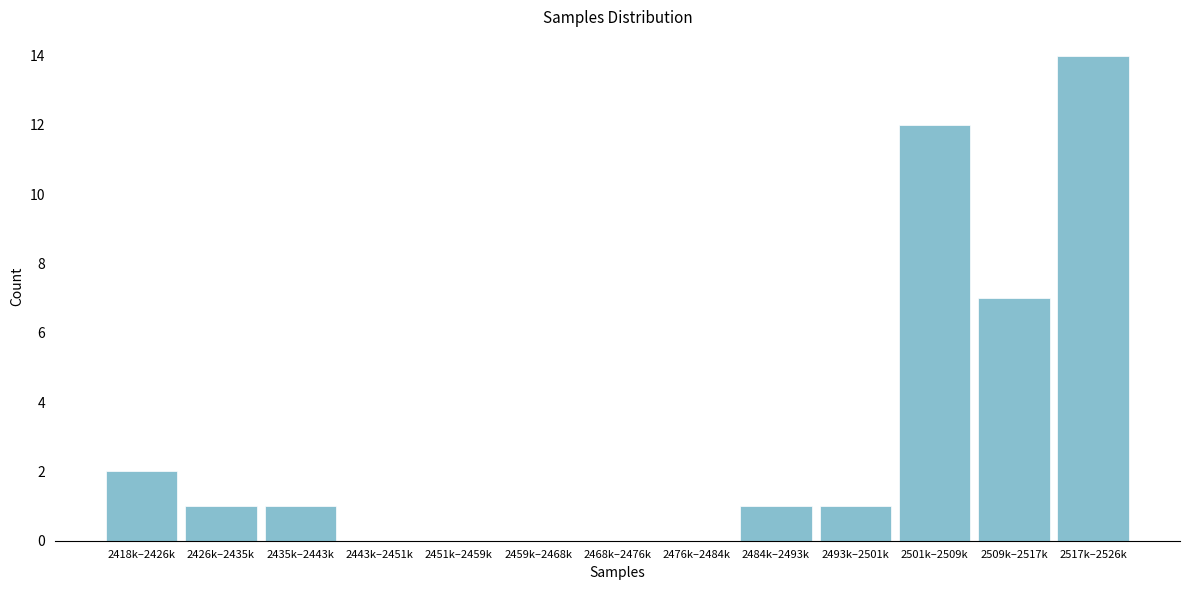

Reading left to right, list all the values displayed in this chart.

2418k–2426k=2	2426k–2435k=1	2435k–2443k=1	2443k–2451k=0	2451k–2459k=0	2459k–2468k=0	2468k–2476k=0	2476k–2484k=0	2484k–2493k=1	2493k–2501k=1	2501k–2509k=12	2509k–2517k=7	2517k–2526k=14